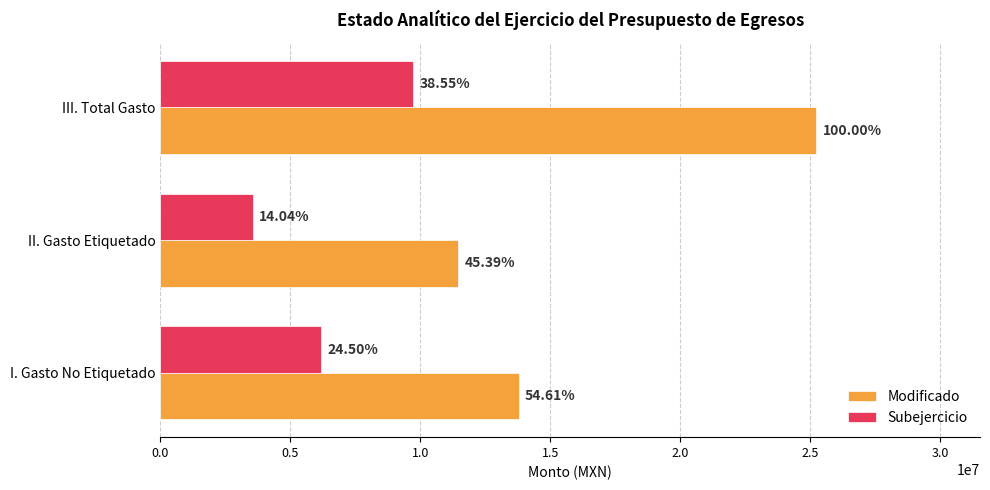

What position from the left is I. Gasto No Etiquetado?

1